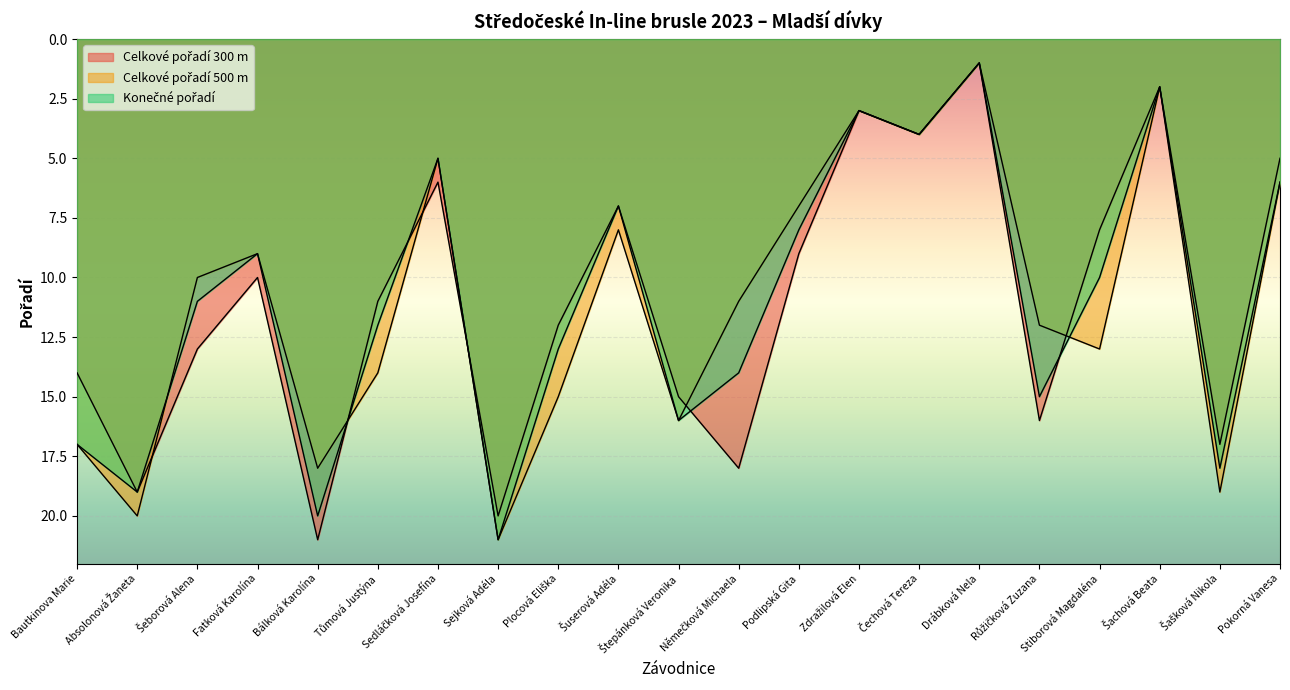

How many lines are shown in the chart?

3